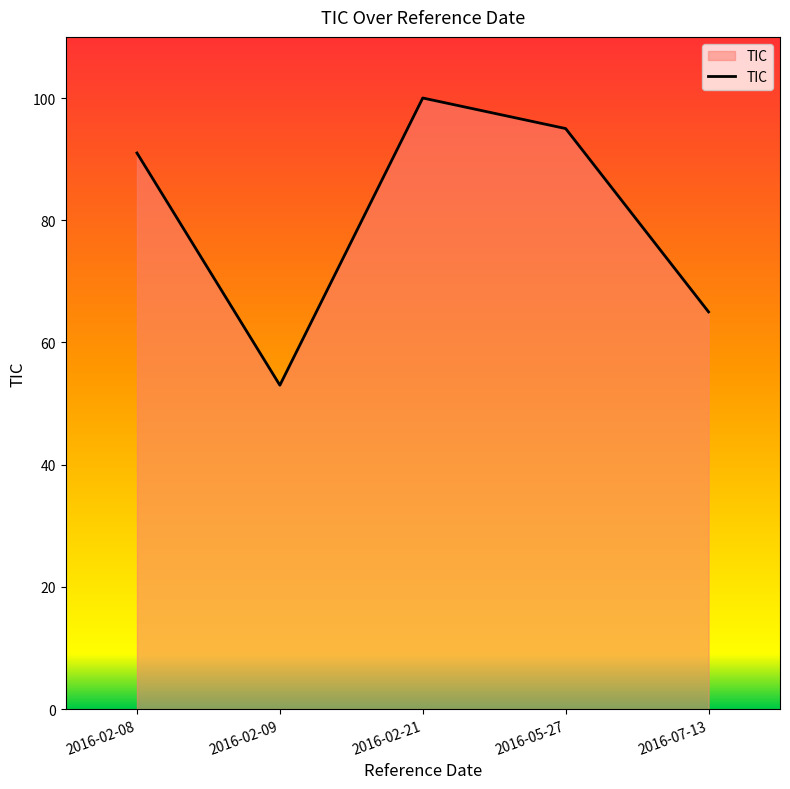

At which category does the chart reach its minimum across all series?

2016-02-09